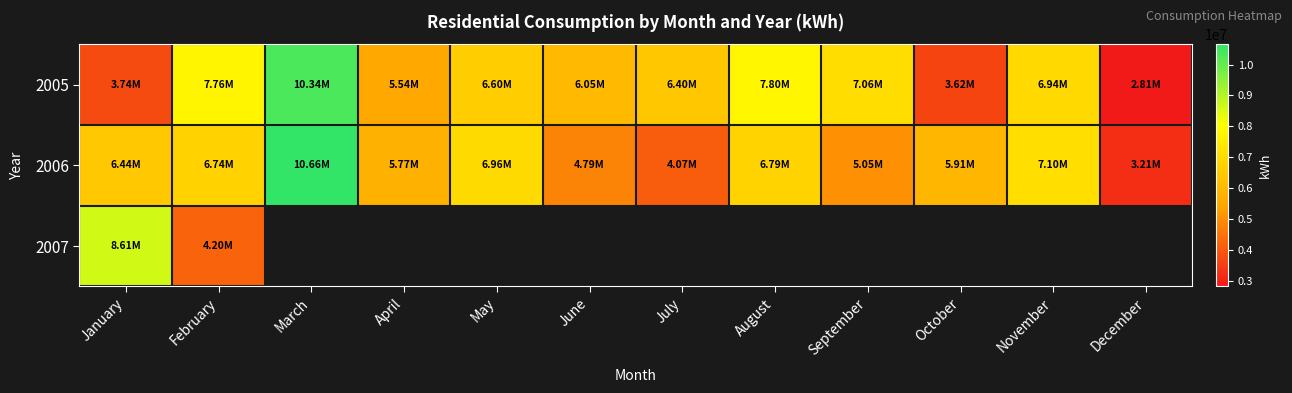

Which label corresponds to the largest value in the chart?

March